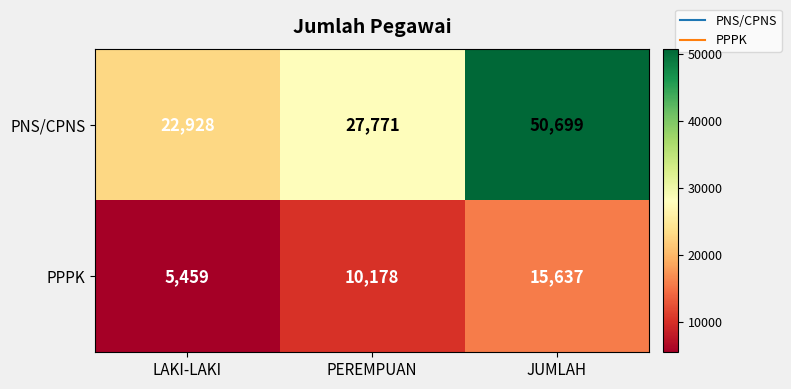

What is the total value across all series at PEREMPUAN?

37949